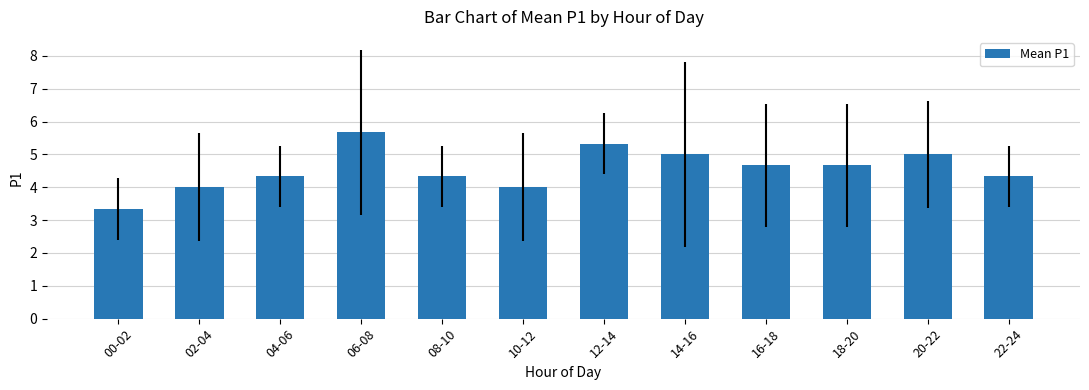

The value at 18-20 is 4.7. True or false?

True